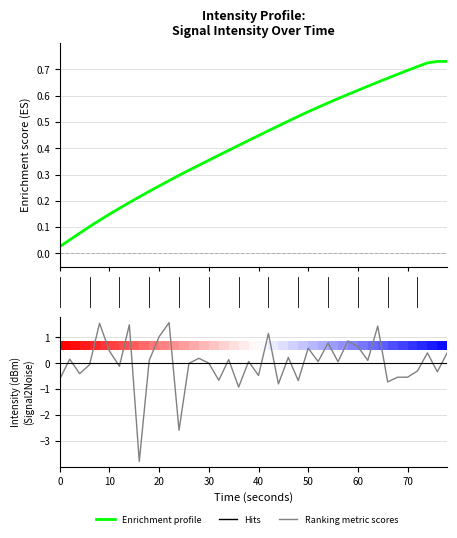

What is the difference between the maximum and minimum values in the Enrichment profile series?

0.7